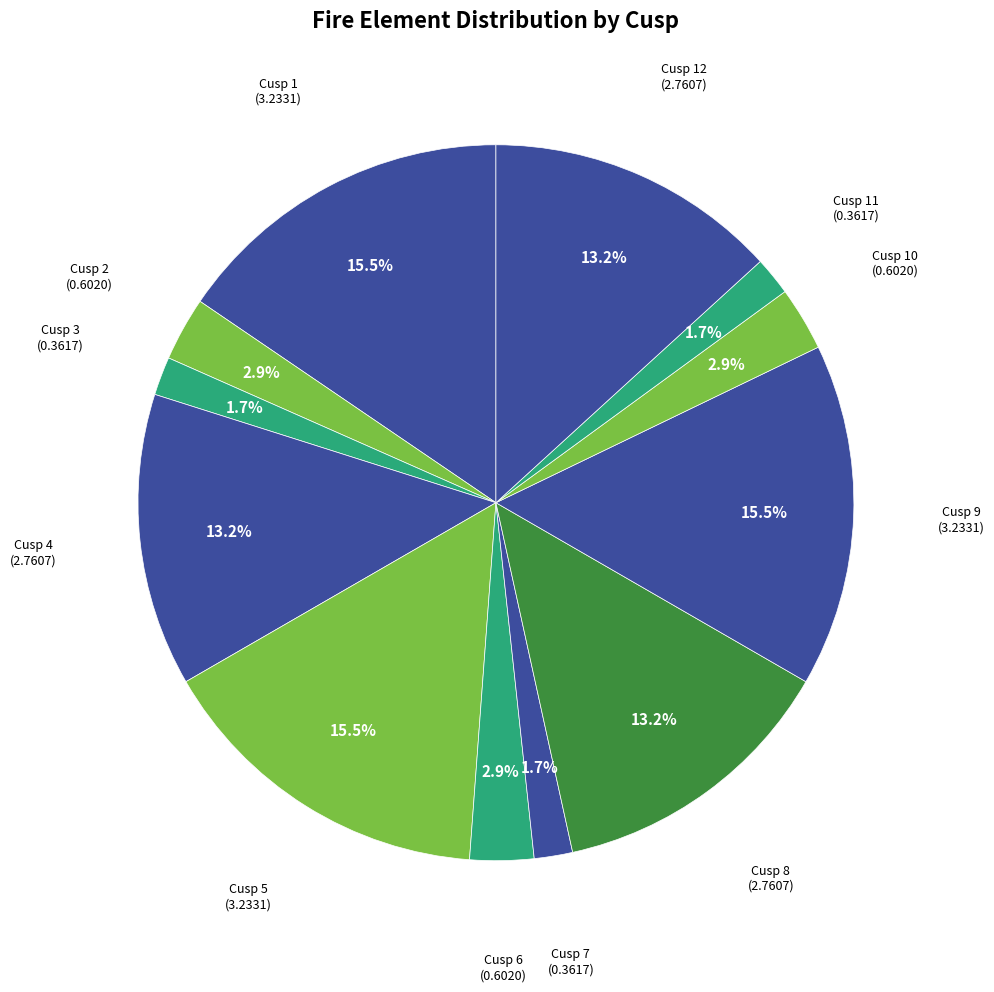

What is the smallest slice in the pie chart?

Cusp 3